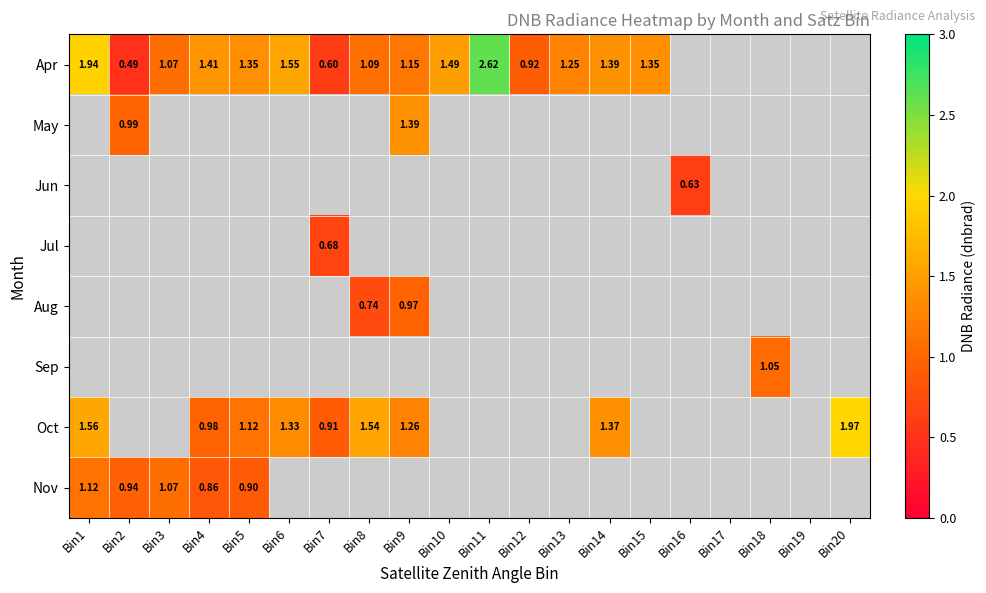

At which category is the sum across all series the highest?

Bin9